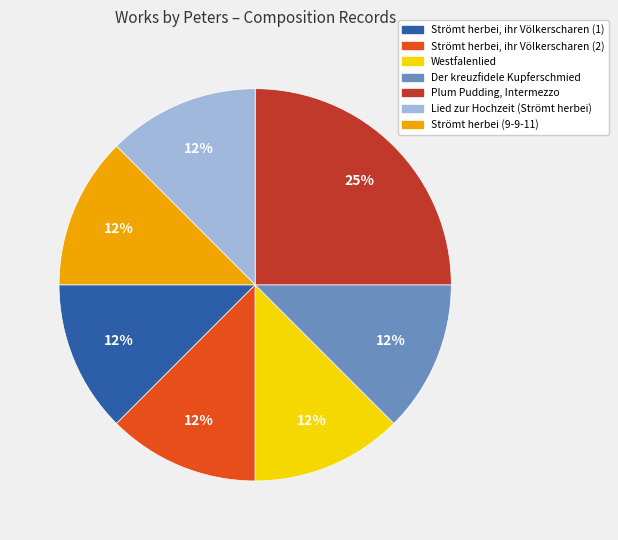

Do Der kreuzfidele Kupferschmied and Strömt herbei, ihr Völkerscharen (2) together represent more than half of the pie?

No